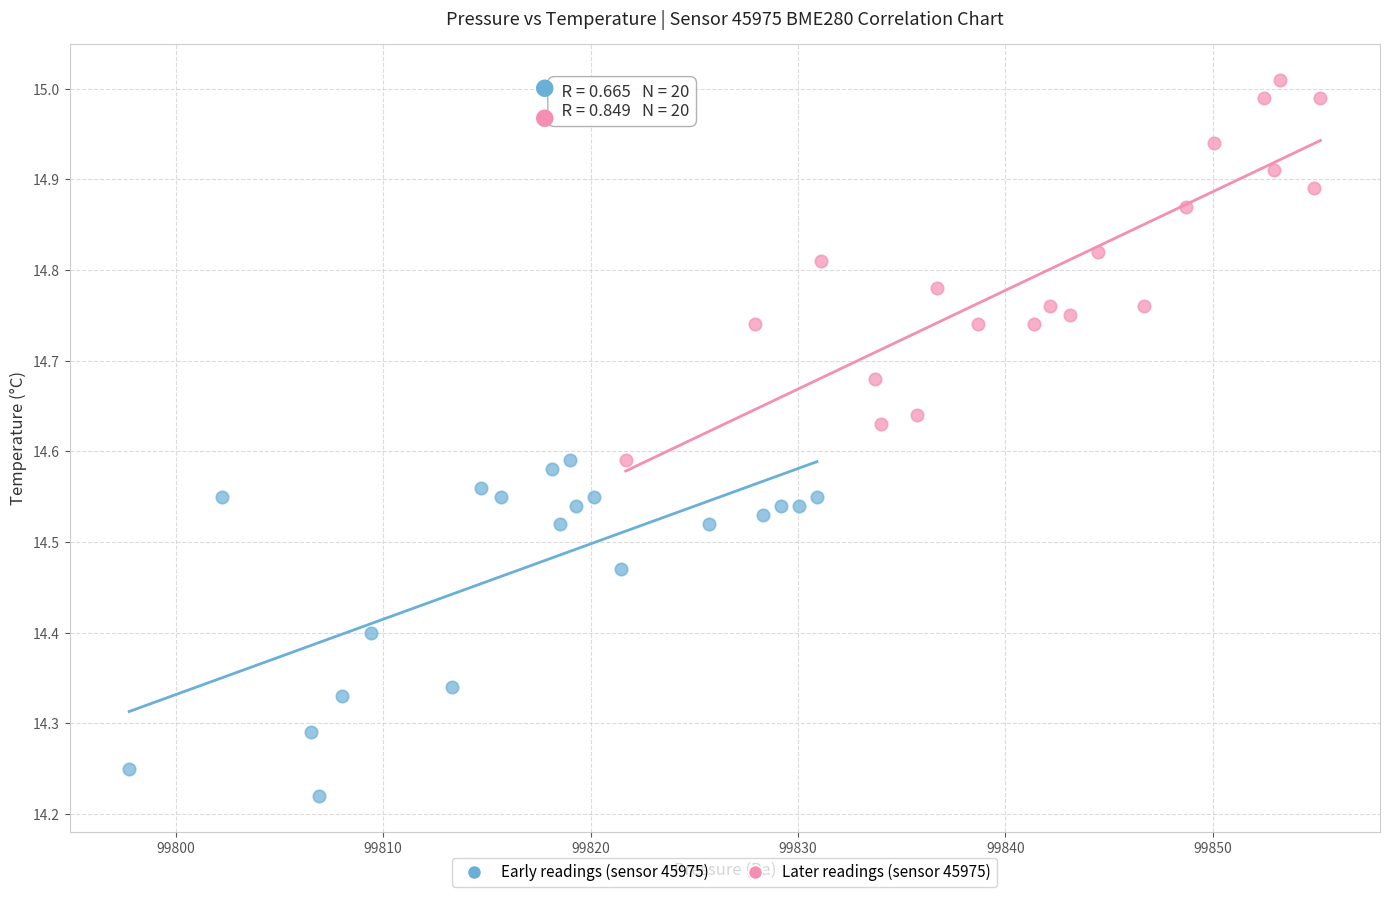

Which series has the largest Y range (max minus min)?

Later readings (sensor 45975)